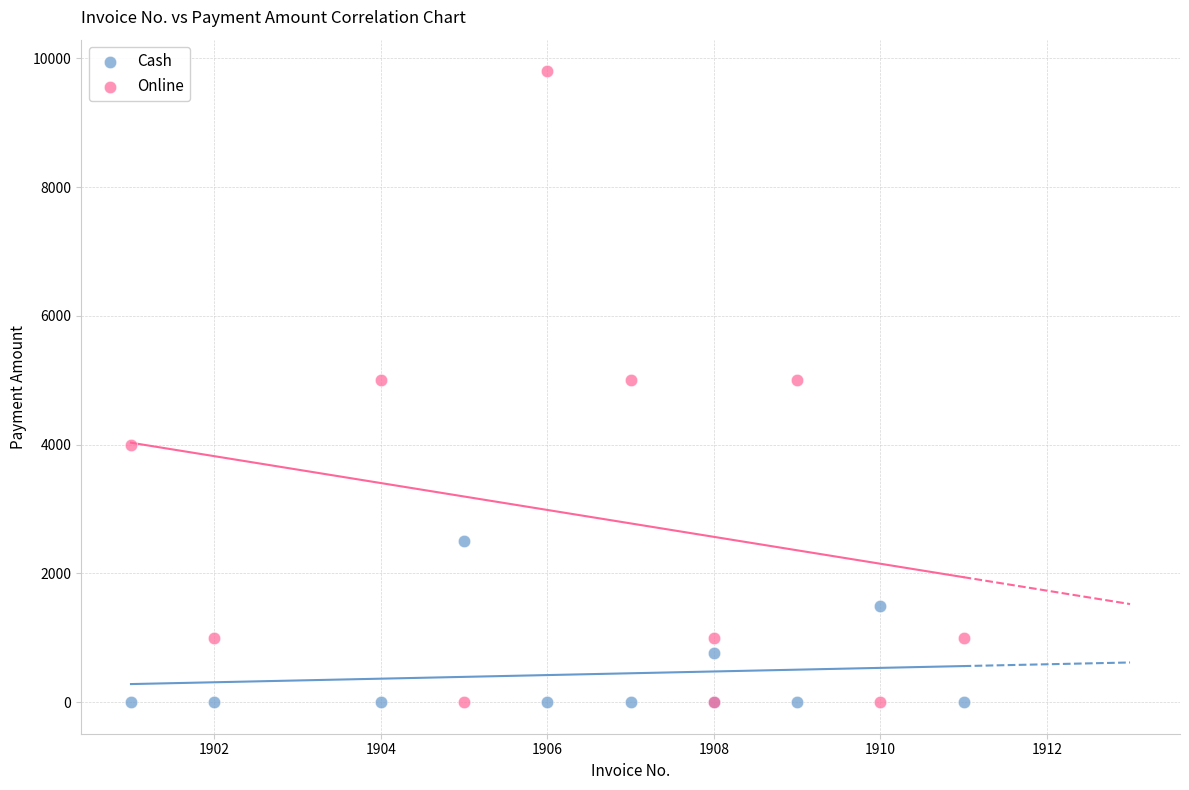

Which series has the largest Y range (max minus min)?

Online